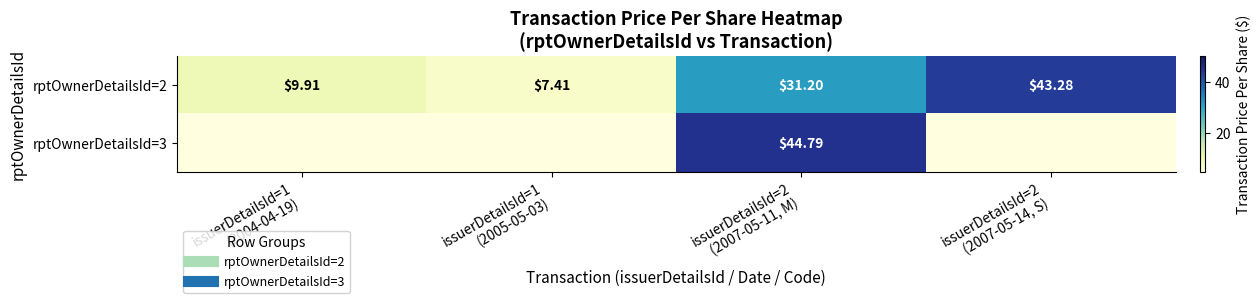

True or false: rptOwnerDetailsId=2 has a value of 43.3 at issuerDetailsId=2 (2007-05-14, S).

True